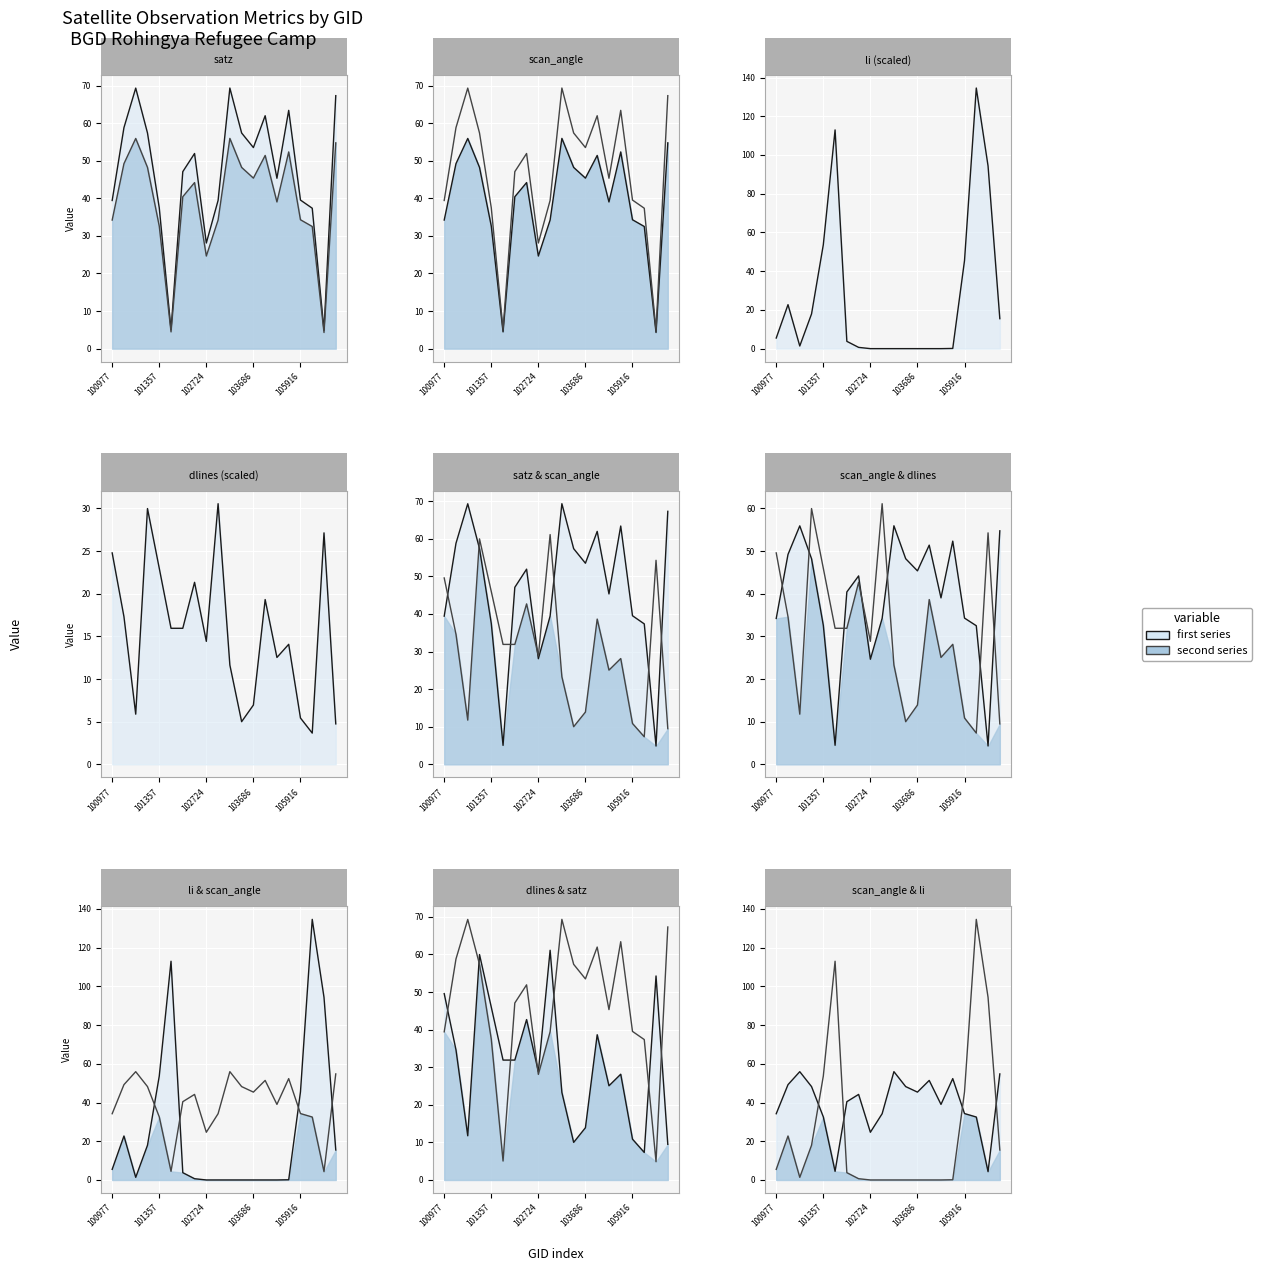

True or false: scan_angle_line has a value of 17.4 at 16.

False